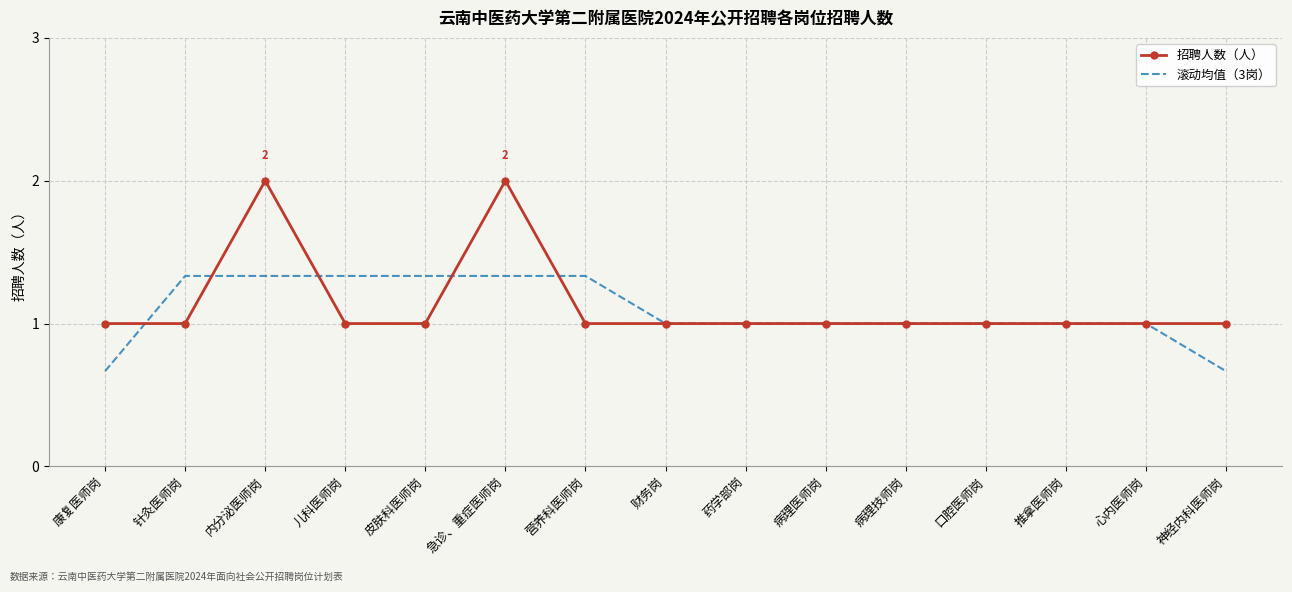

What position from the right is 心内医师岗?

2